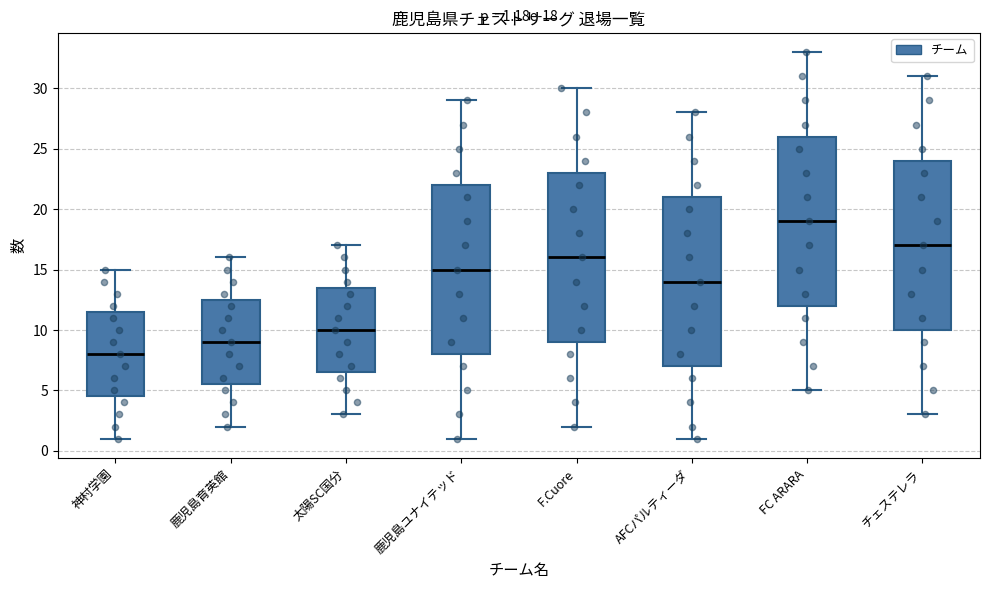

Which box has the highest median line?

FC ARARA